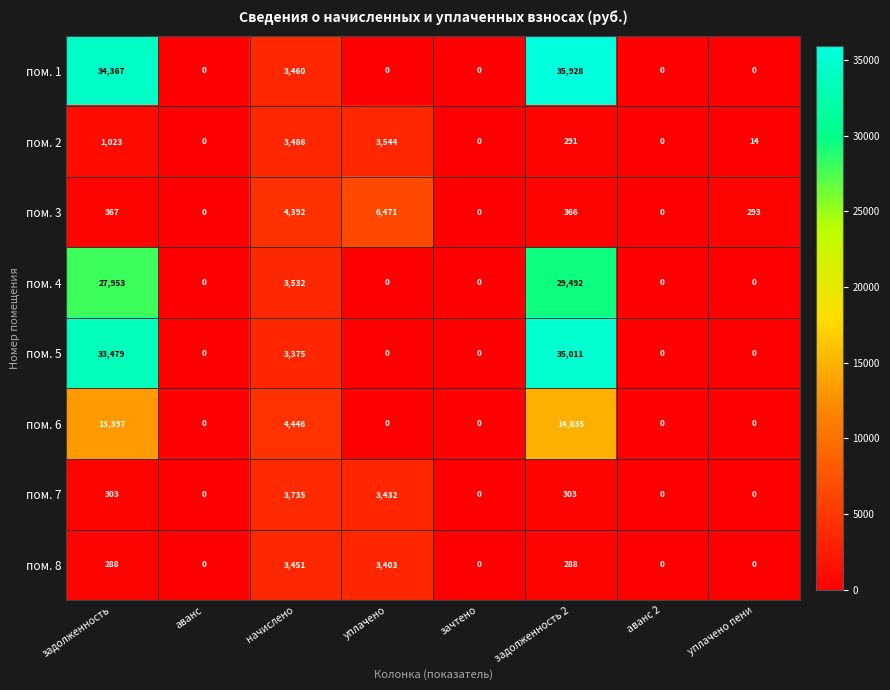

Rank the series by their maximum value, from highest to lowest.

пом. 1, пом. 5, пом. 4, пом. 6, пом. 3, пом. 7, пом. 2, пом. 8